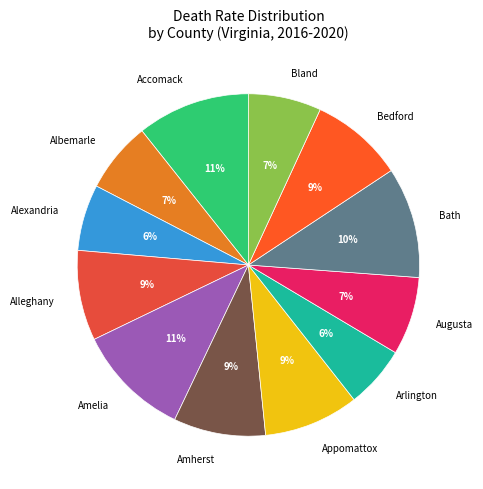

Does any single category account for the majority?

No